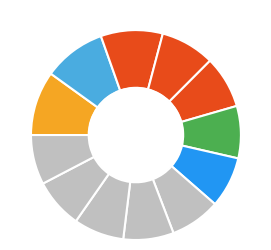

How many segments does this pie chart have?

12